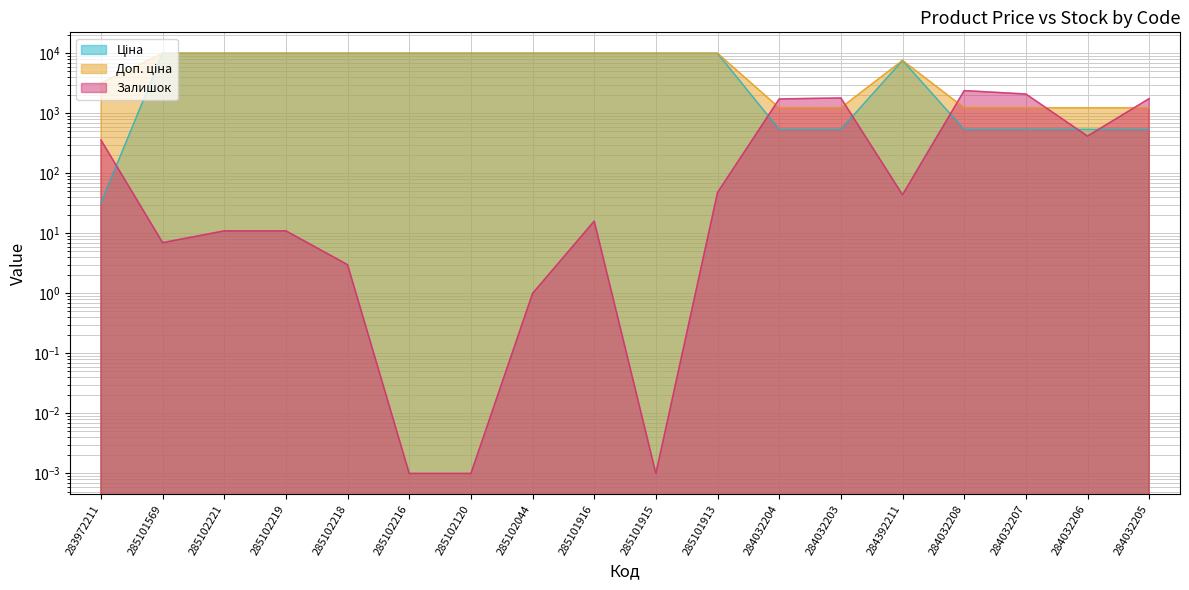

Which series has the largest total across all categories?

Доп. ціна